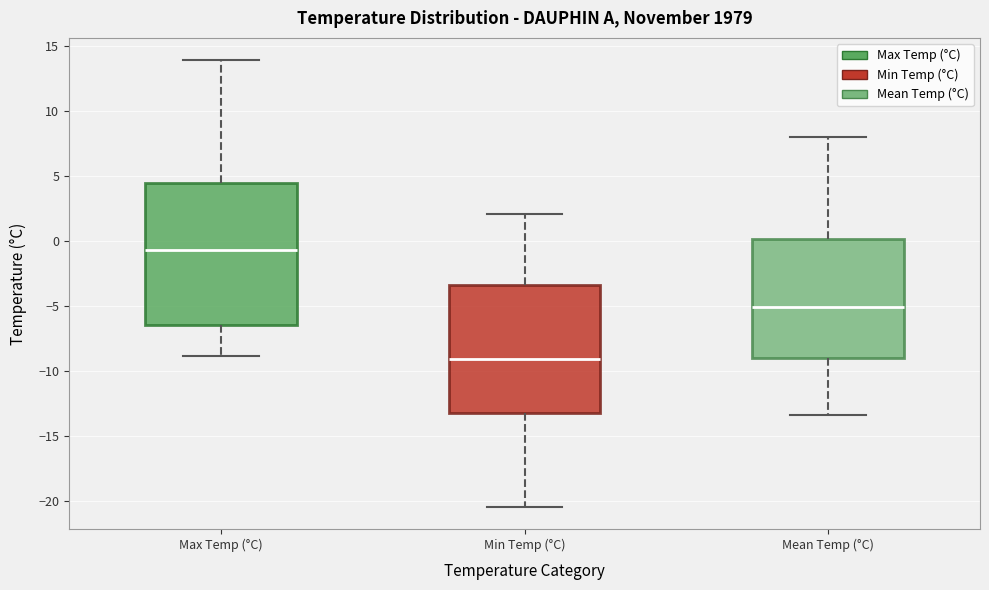

Reading left to right, read every box against the y-axis: the position of its median line, the range the box covers, and the ends of its whiskers. The values are not printed on the chart, so give them approximately, as read against the axis.

Max Temp (°C): median -0.5, box -6.5 to 4.5, whiskers -9.0 to 14.0
Min Temp (°C): median -9.0, box -13.0 to -3.5, whiskers -20.5 to 2.0
Mean Temp (°C): median -5.0, box -9.0 to 0.0, whiskers -13.5 to 8.0